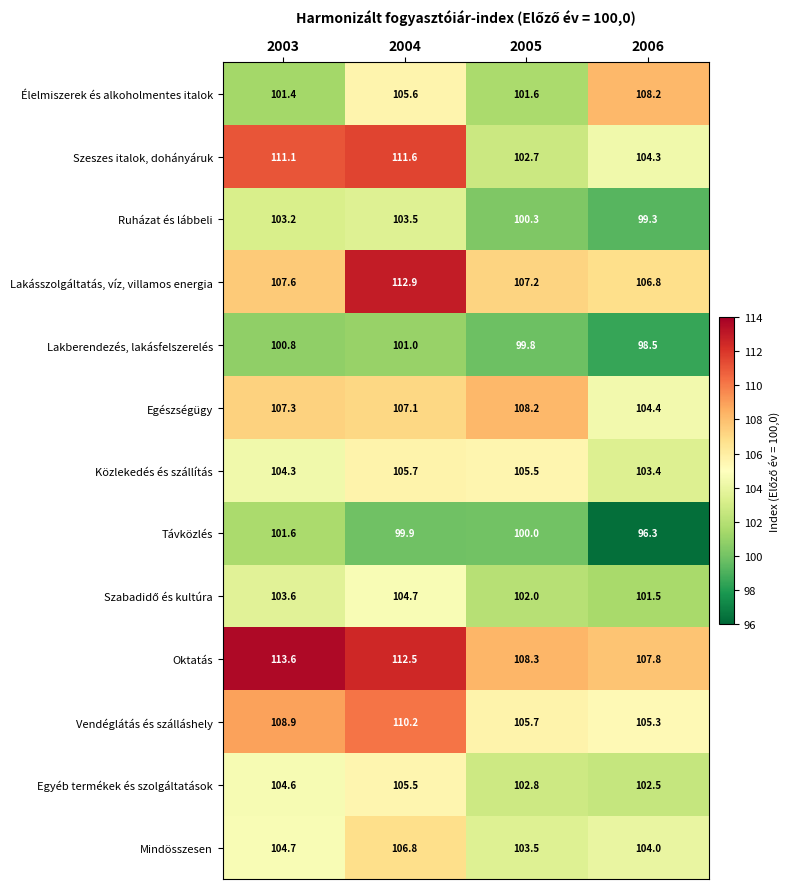

Rank the categories by Oktatás value from highest to lowest.

2003, 2004, 2005, 2006